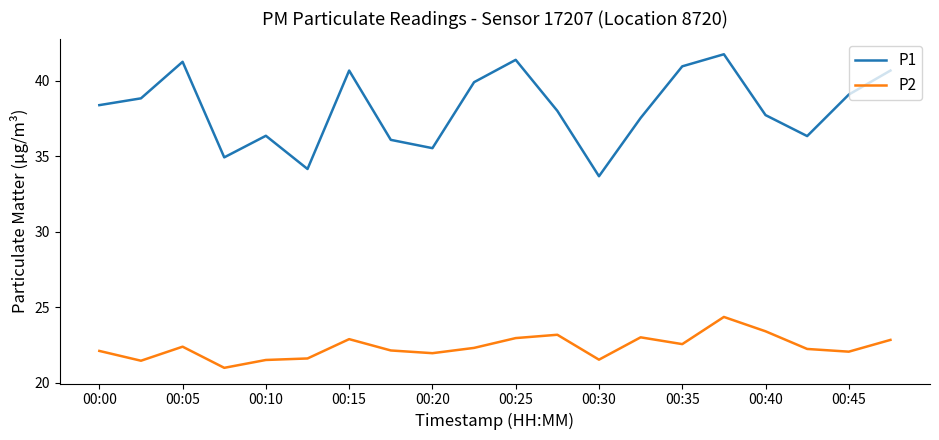

True or false: P2 and P1 intersect in this chart.

False